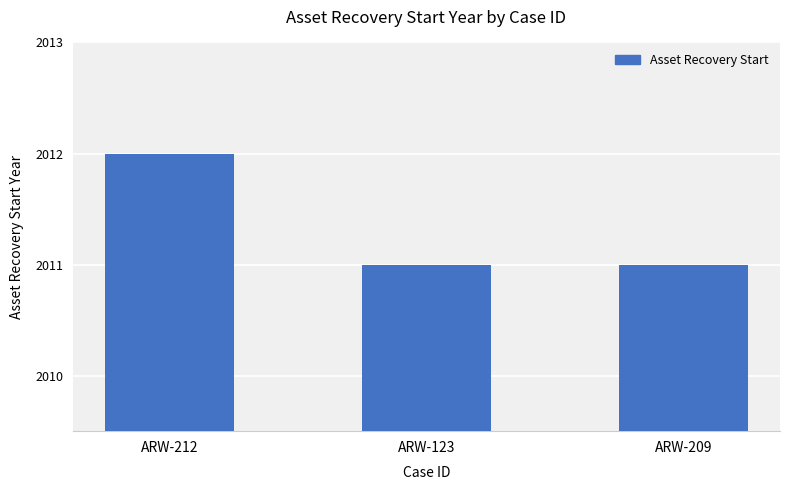

Reading right to left, extract all data points from this chart.

ARW-209=2011	ARW-123=2011	ARW-212=2012